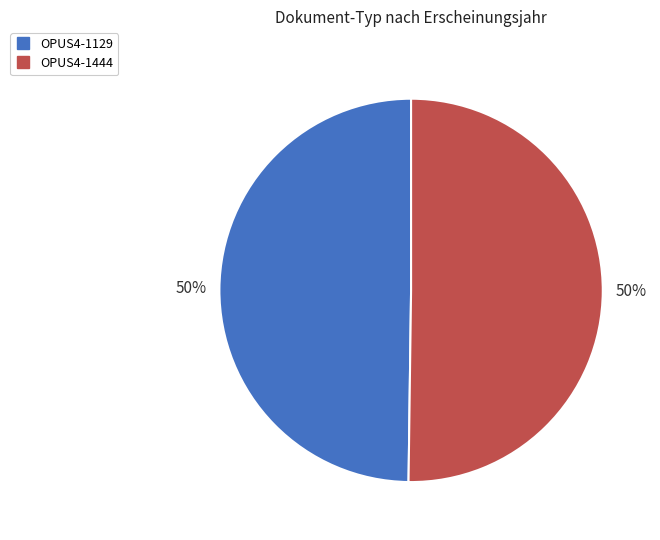

Approximately how many times larger is the value at OPUS4-1444 compared to OPUS4-1129?

1.0